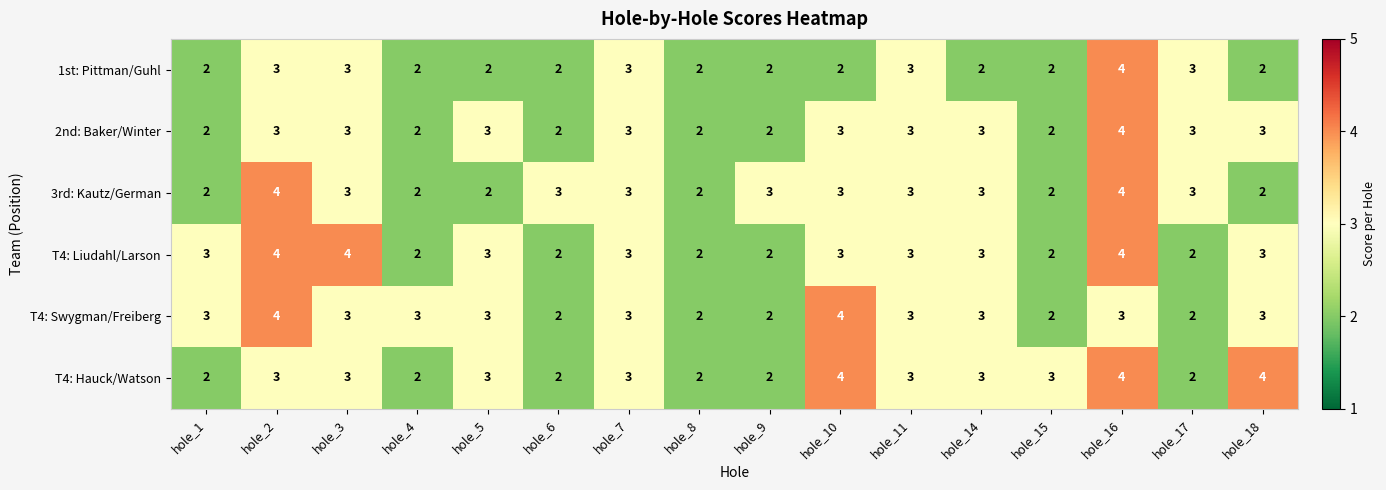

At which category is the sum across all series the highest?

hole_16